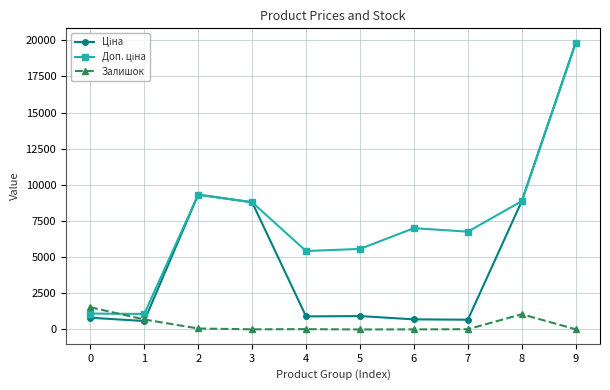

True or false: Залишок has more than 1 points higher than both neighbors.

True